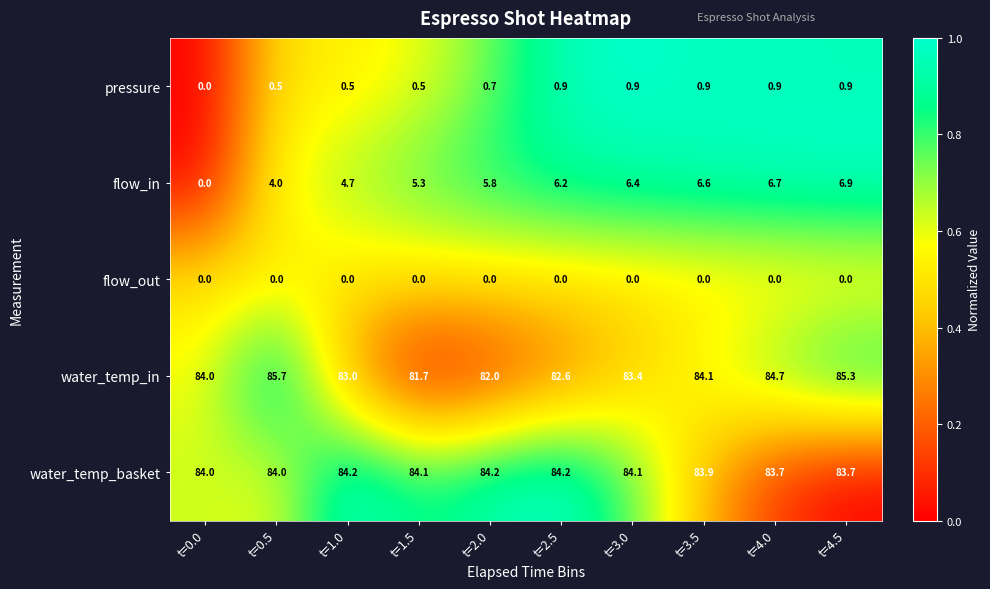

What is the sum of all water_temp_in values?

836.5